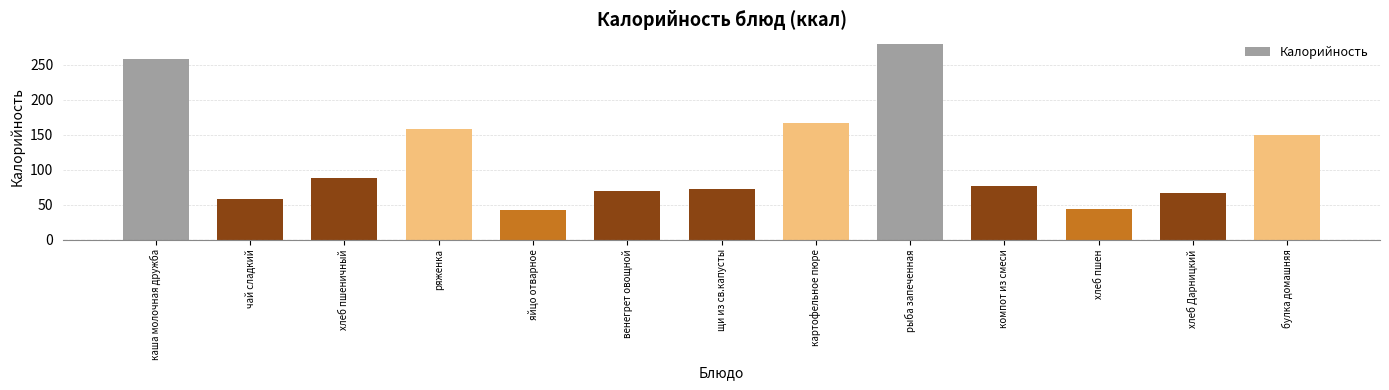

What is the maximum value shown in the chart?

279.9